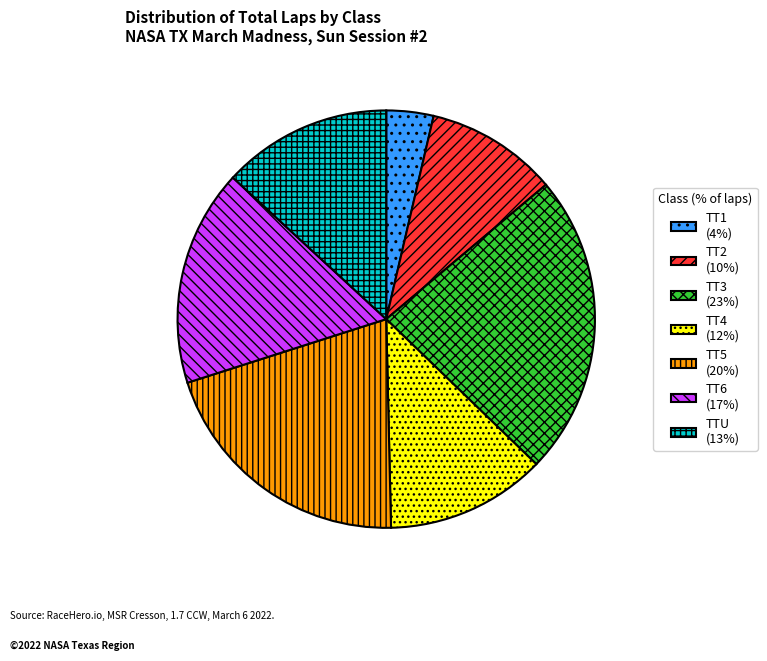

Between TTU (13%) and TT5 (20%), which is larger?

TT5 (20%)